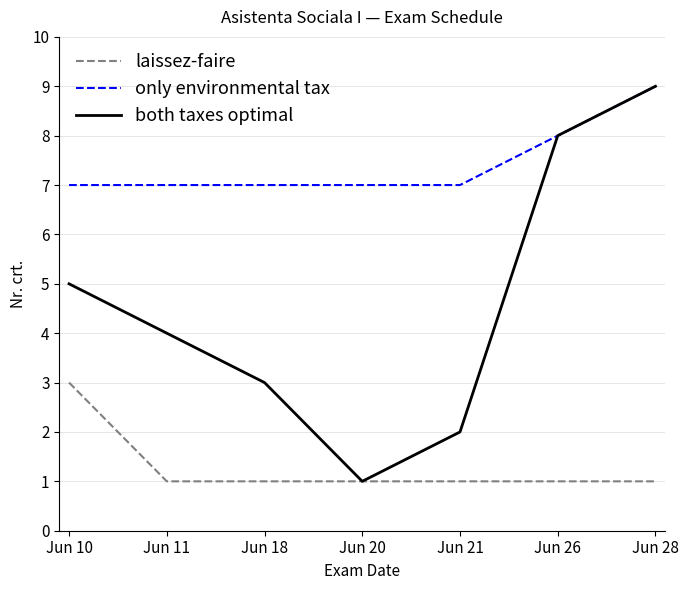

What is the difference between the second highest and minimum values in the only environmental tax series?

1